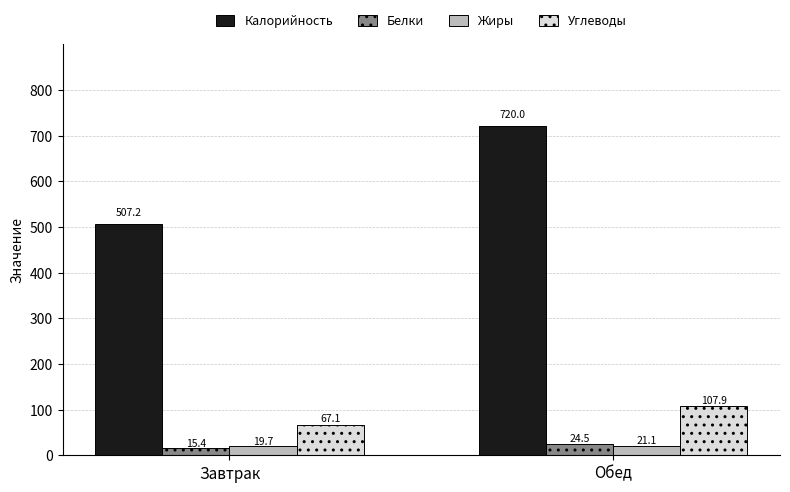

True or false: Углеводы has a value of 107.9 at Обед.

True